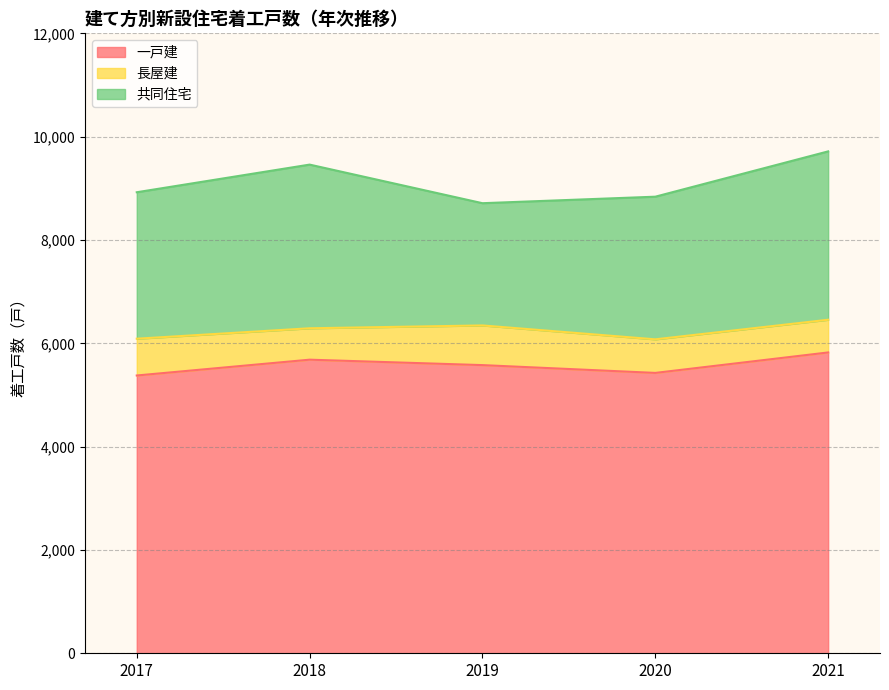

How many interior local peaks does the 共同住宅 series have?

1